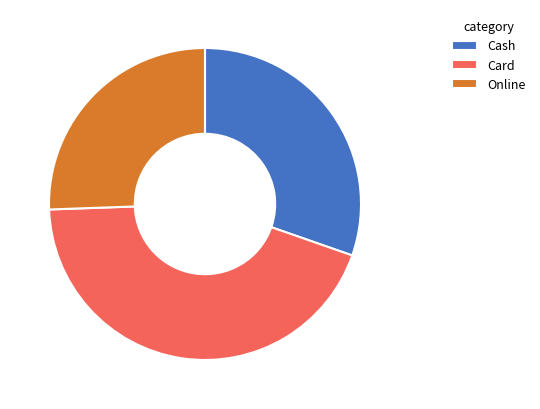

Approximately how many times larger is the value at Online compared to Card?

0.6